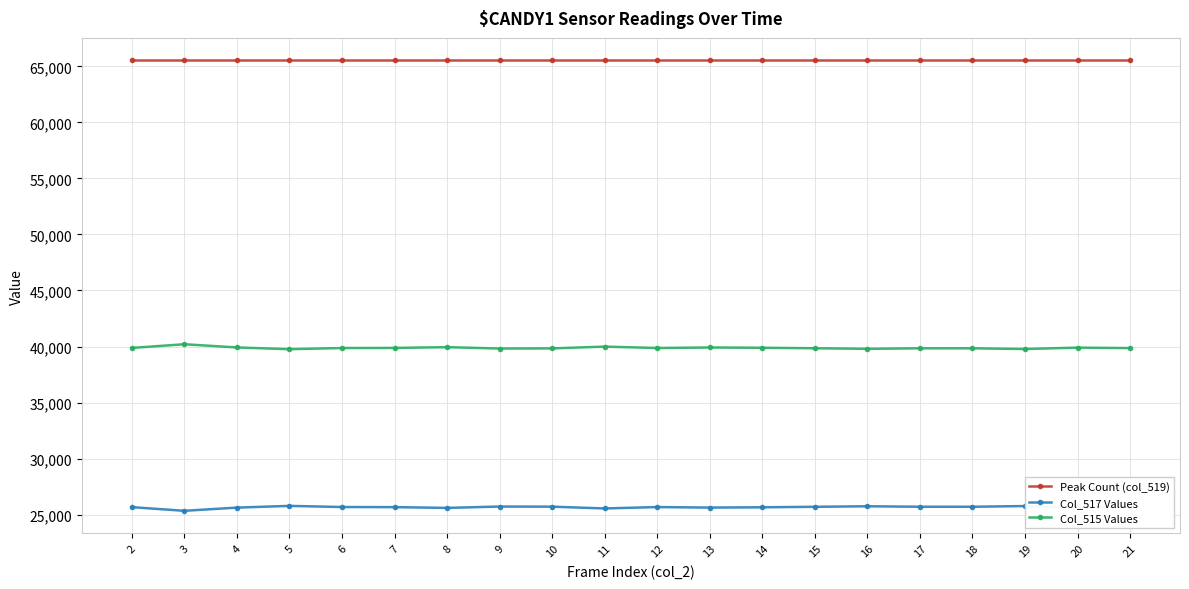

What is the highest value of the Peak Count (col_519) series?

65535